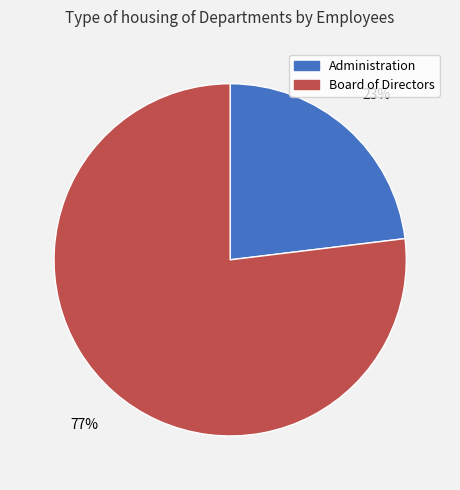

To the nearest percent, what percentage of the pie is Administration?

23%